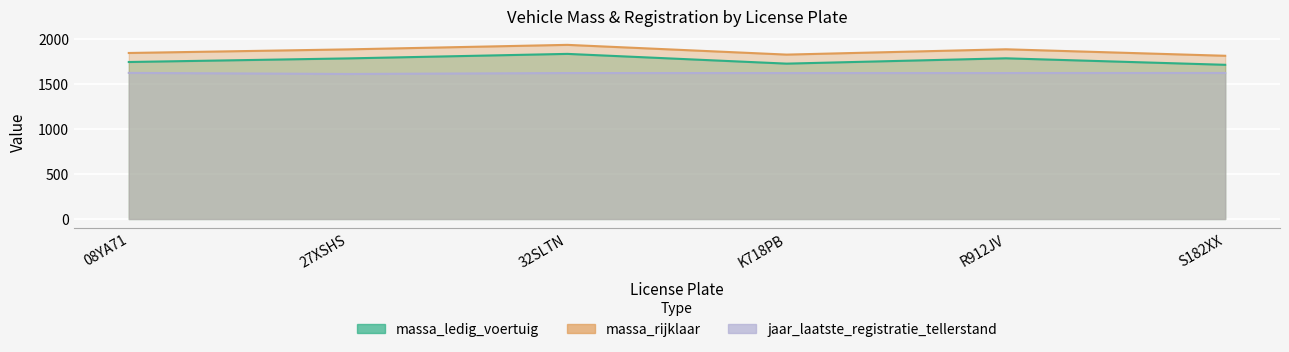

Rank the series at 08YA71 from lowest to highest value.

jaar_laatste_registratie_tellerstand, massa_ledig_voertuig, massa_rijklaar